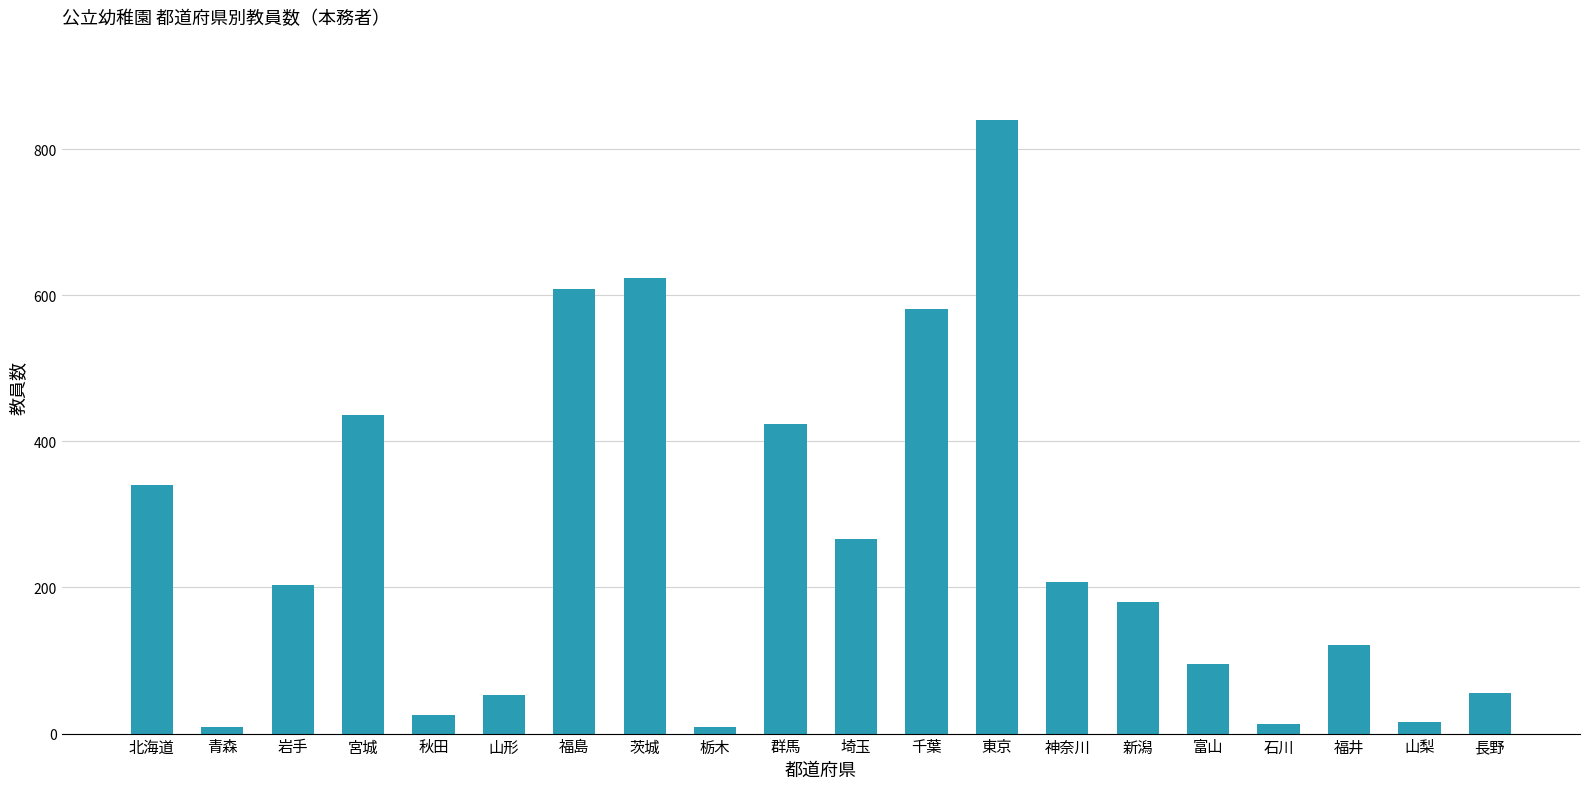

What is the difference between the maximum and minimum values?

831